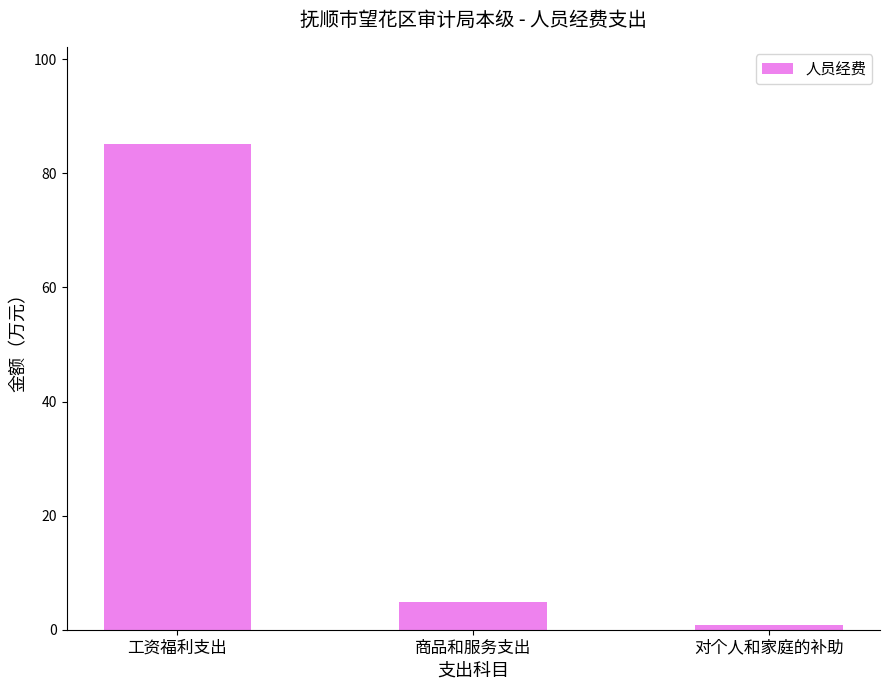

Are the bars grouped side by side (vs. stacked)?

No